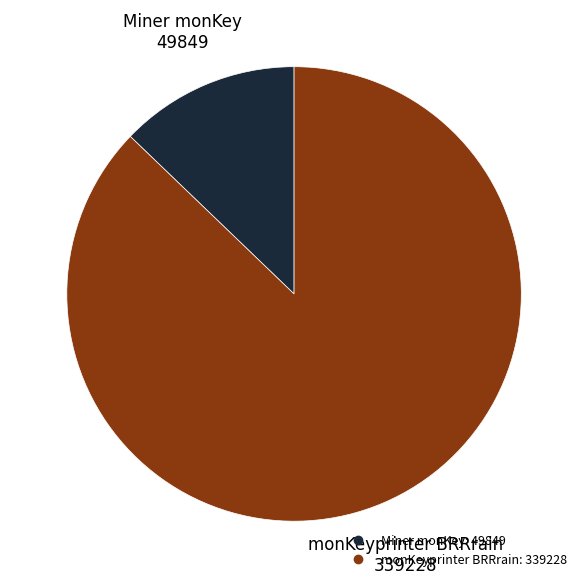

Between monKeyprinter BRRrain and Miner monKey, which is larger?

monKeyprinter BRRrain